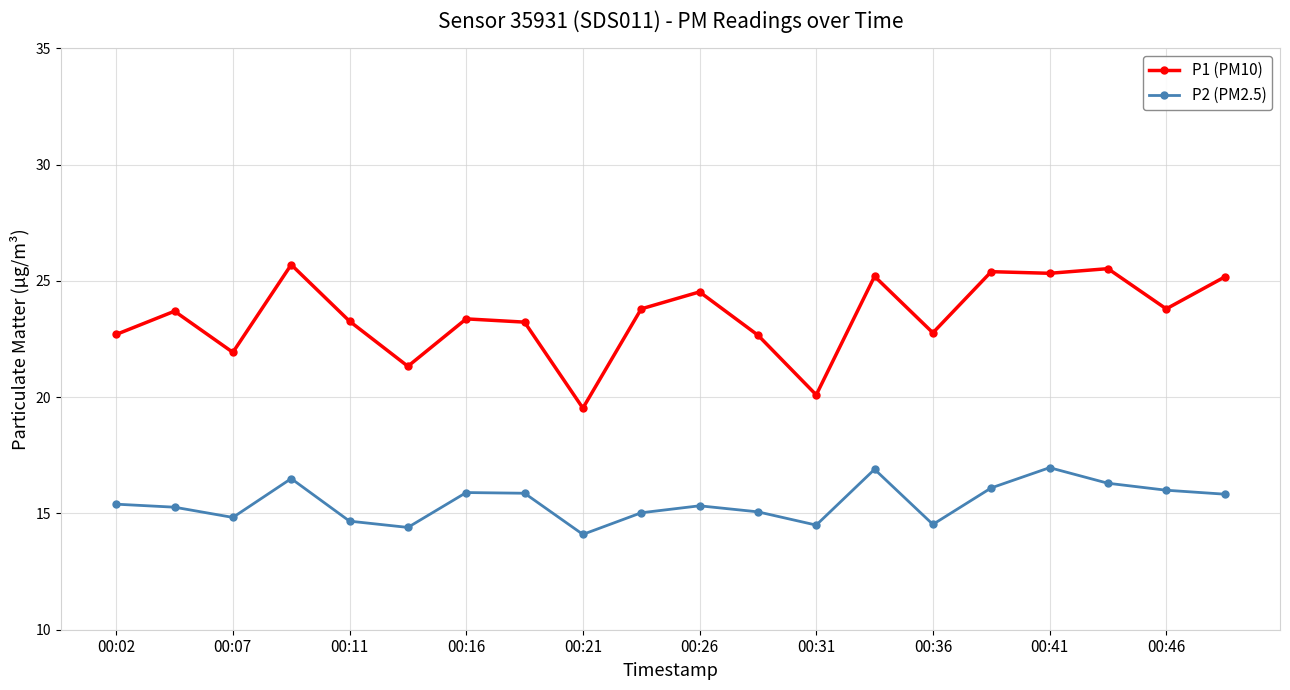

True or false: P1 (PM10) and P2 (PM2.5) cross at least once.

False